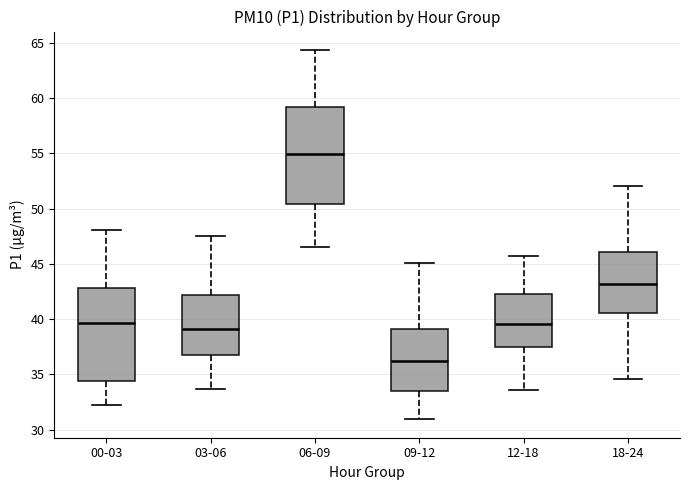

Reading left to right, transcribe this box plot: for each box, give where its median line is, the range the box spans, and where its two whiskers end, as read against the y-axis. The values are not printed on the chart, so give them approximately, as read against the axis.

00-03: median 39.5, box 34.5 to 43.0, whiskers 32.5 to 48.0
03-06: median 39.0, box 37.0 to 42.0, whiskers 33.5 to 47.5
06-09: median 55.0, box 50.5 to 59.0, whiskers 46.5 to 64.5
09-12: median 36.0, box 33.5 to 39.0, whiskers 31.0 to 45.0
12-18: median 39.5, box 37.5 to 42.0, whiskers 33.5 to 45.5
18-24: median 43.0, box 40.5 to 46.0, whiskers 34.5 to 52.0